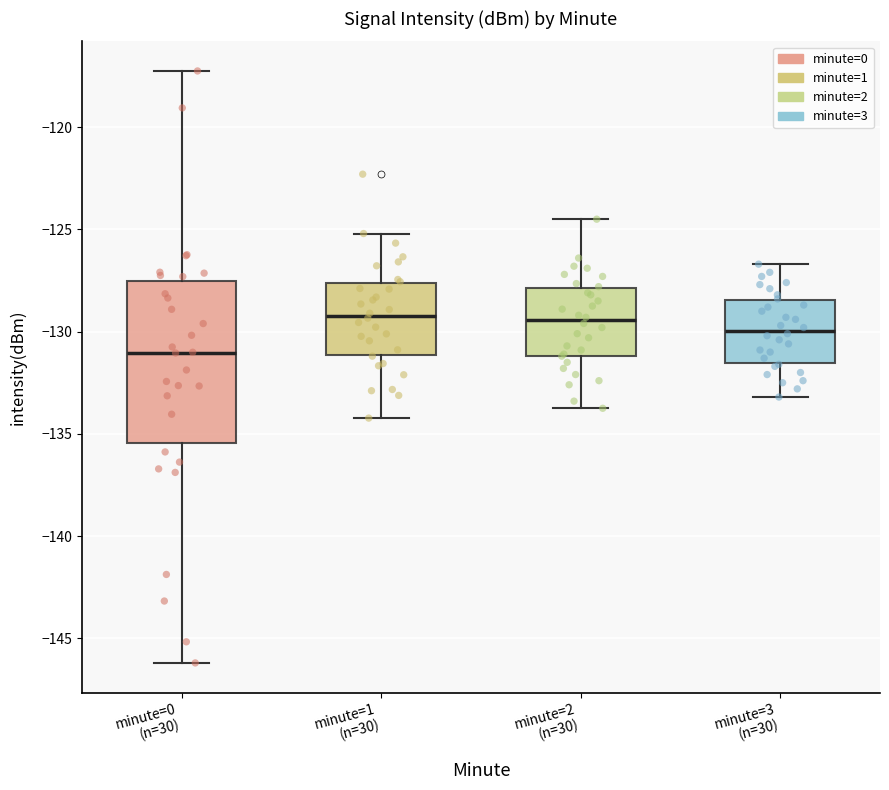

Reading left to right, transcribe this box plot: for each box, give where its median line is, the range the box spans, and where its two whiskers end, as read against the y-axis. The values are not printed on the chart, so give them approximately, as read against the axis.

minute=0 (n=30): median -131.0, box -135.5 to -127.5, whiskers -146.0 to -117.0
minute=1 (n=30): median -129.0, box -131.0 to -127.5, whiskers -134.0 to -125.0
minute=2 (n=30): median -129.5, box -131.0 to -128.0, whiskers -133.5 to -124.5
minute=3 (n=30): median -130.0, box -131.5 to -128.5, whiskers -133.0 to -126.5